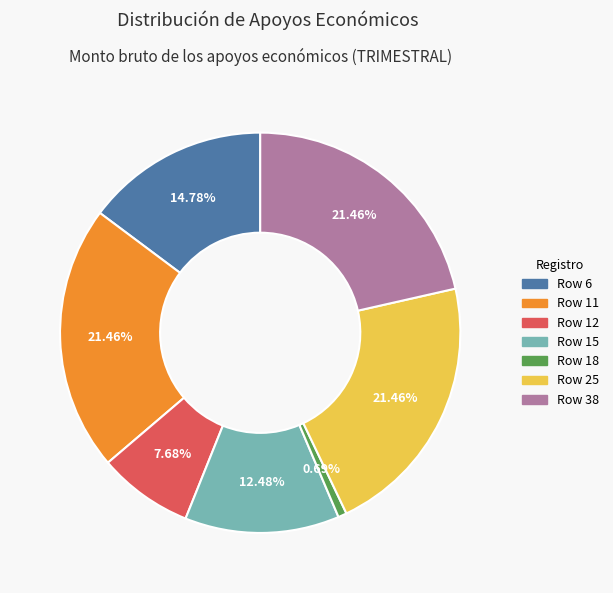

To the nearest percent, what is the combined percentage of Row 12 and Row 38?

29%